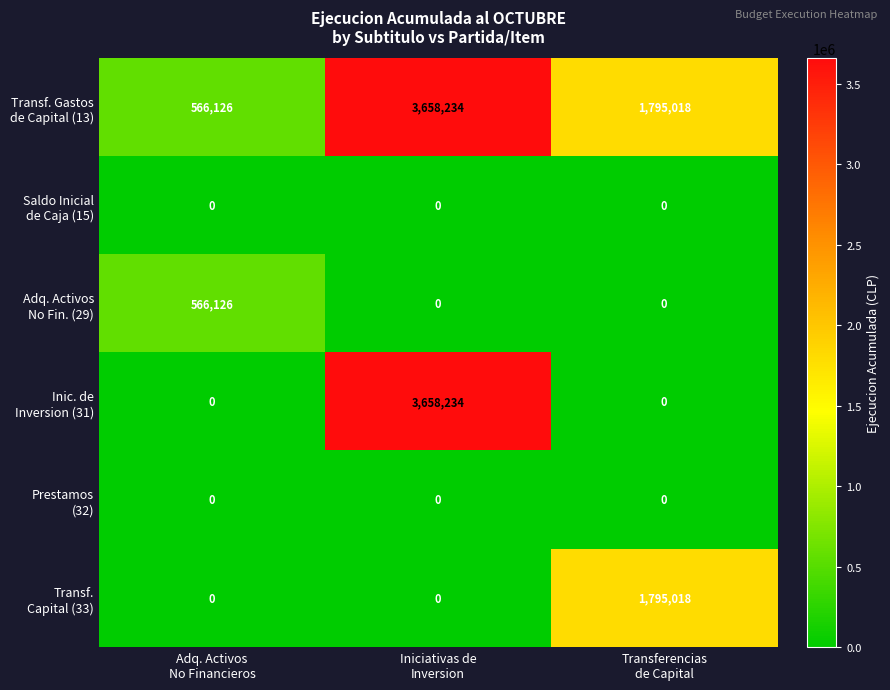

What is the maximum value shown in the chart?

3658234